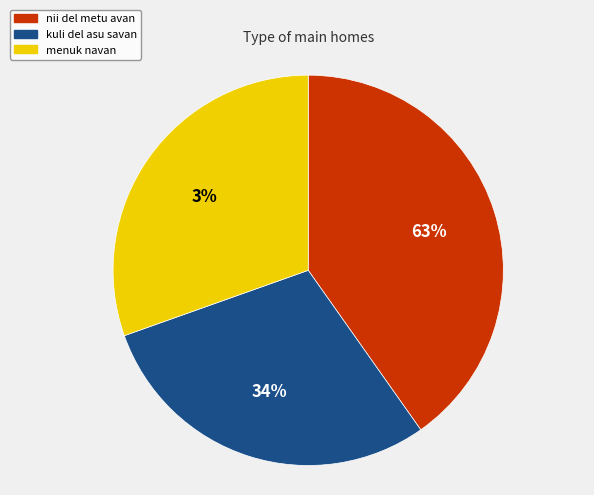

What portion of the pie excludes kuli del asu savan?

70.7%